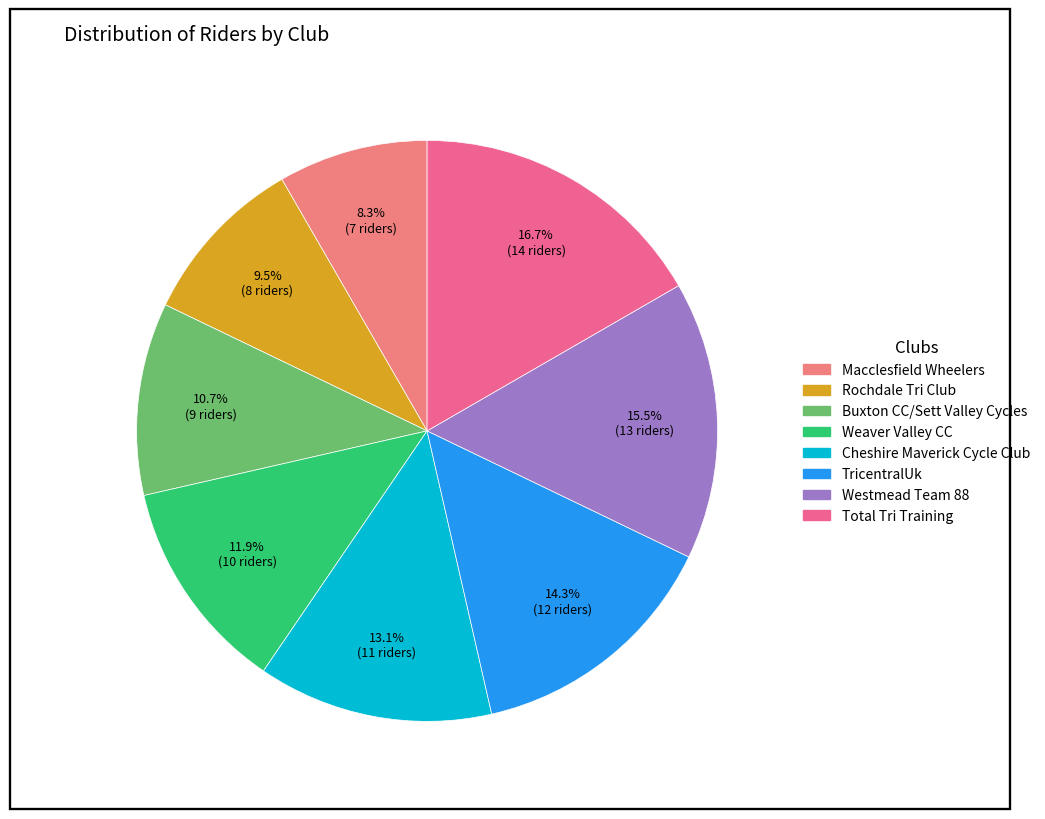

True or false: Total Tri Training accounts for 17% of the total.

True